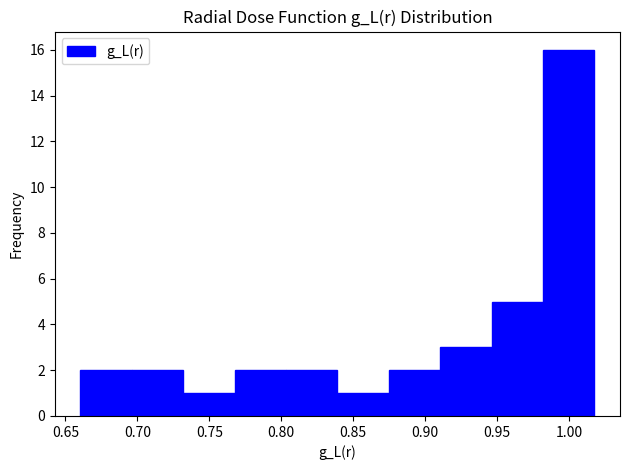

Which range on the x-axis has the tallest bar?

0.980 to 1.020